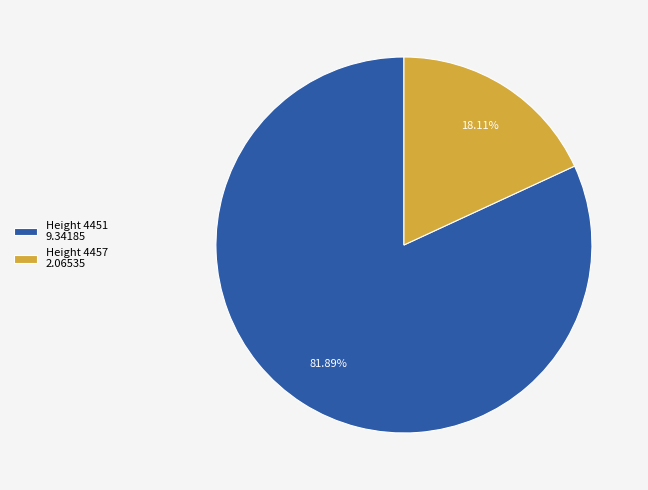

How many segments does this pie chart have?

2